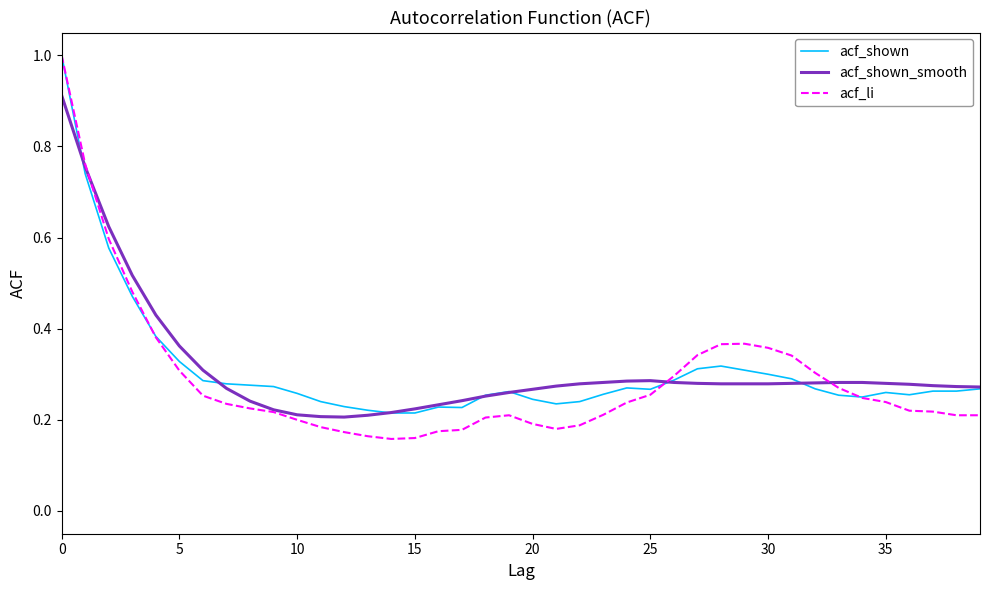

What is the greatest value displayed?

1.0